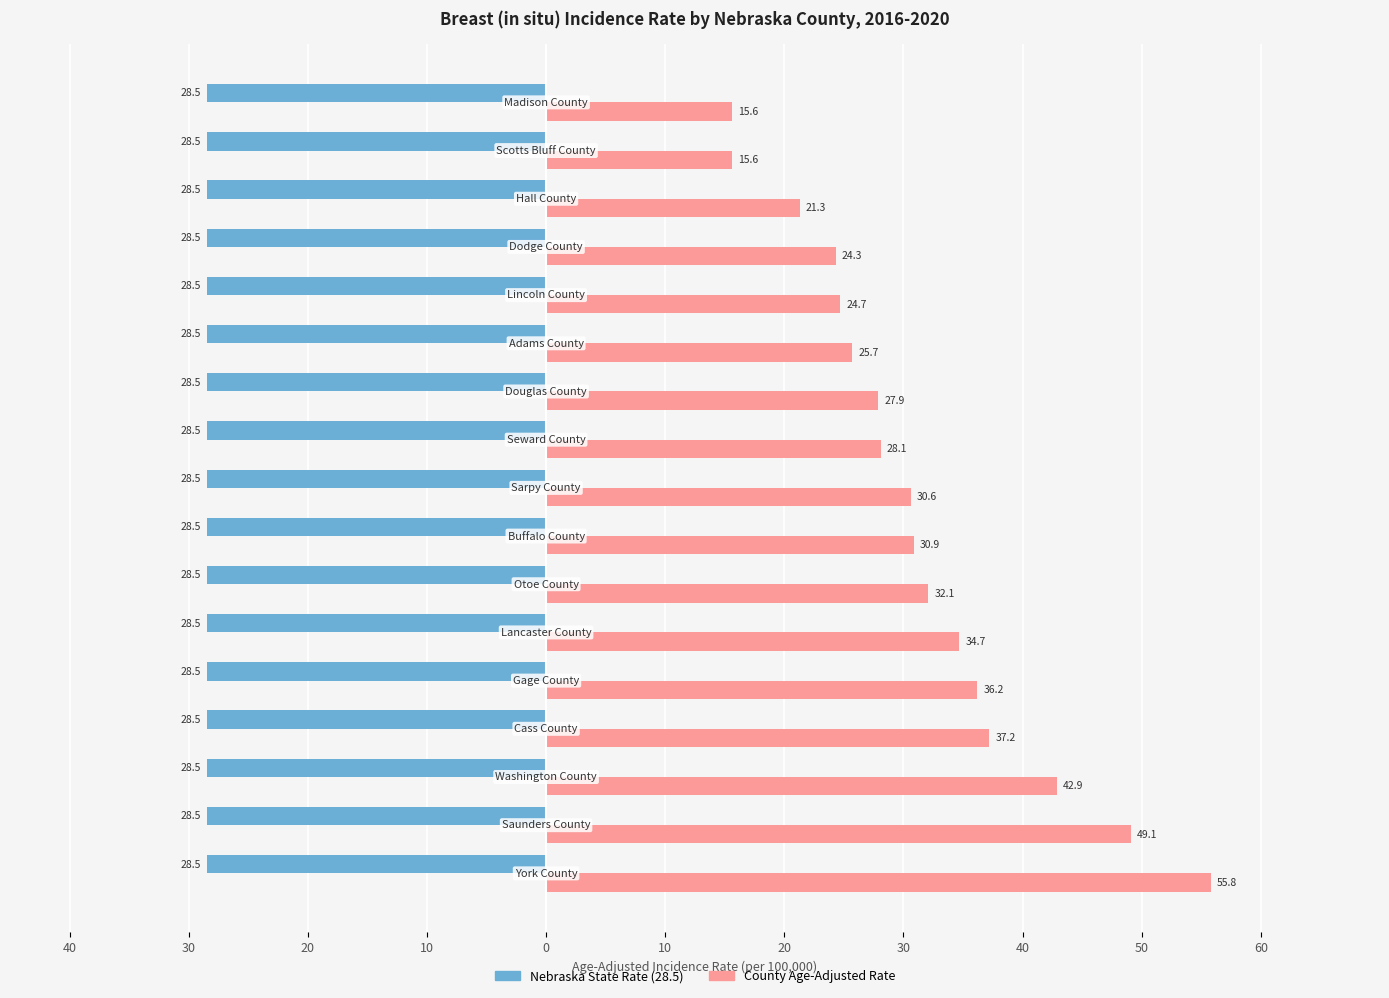

Is it true that Nebraska State Rate equals 0.6 at 11?

False